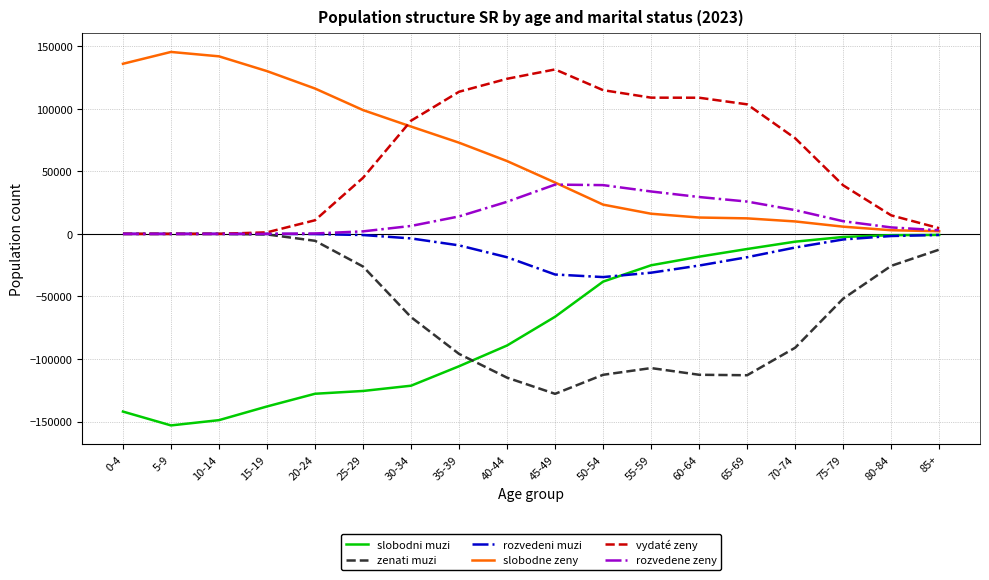

Is the value of slobodni muzi at 10-14 greater than the value of slobodne zeny at 0-4?

No